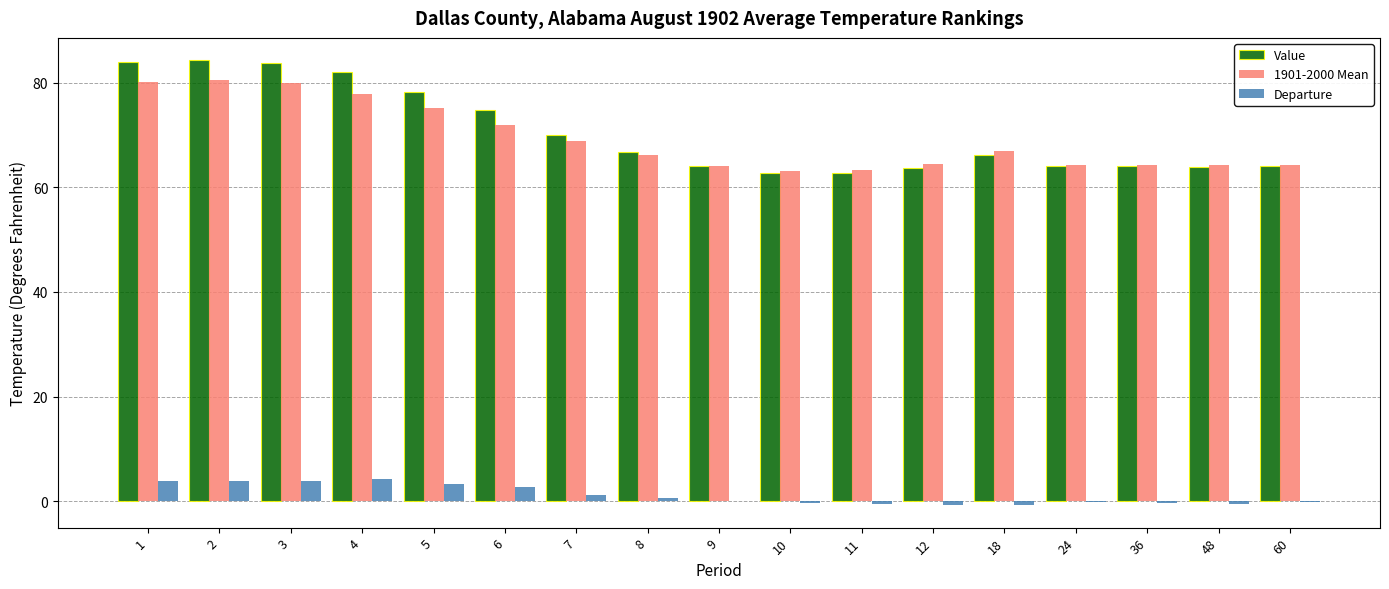

What is the greatest value displayed?

84.3